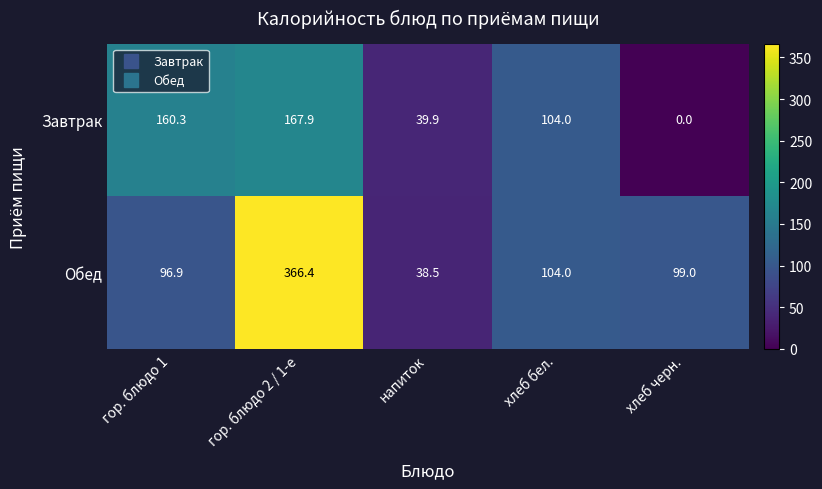

What is the total value across all series at хлеб черн.?

99.0